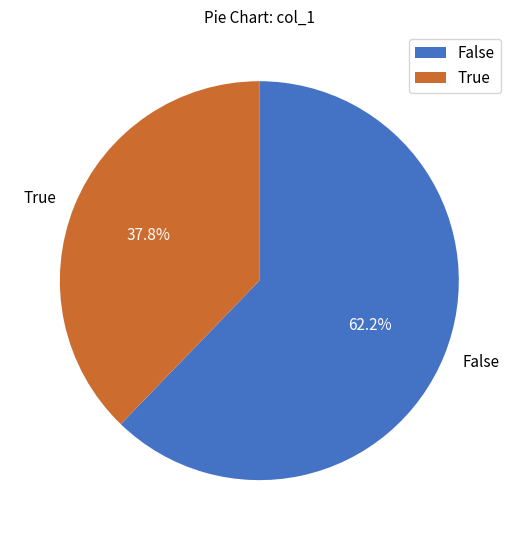

Rank the categories by value from highest to lowest.

False, True